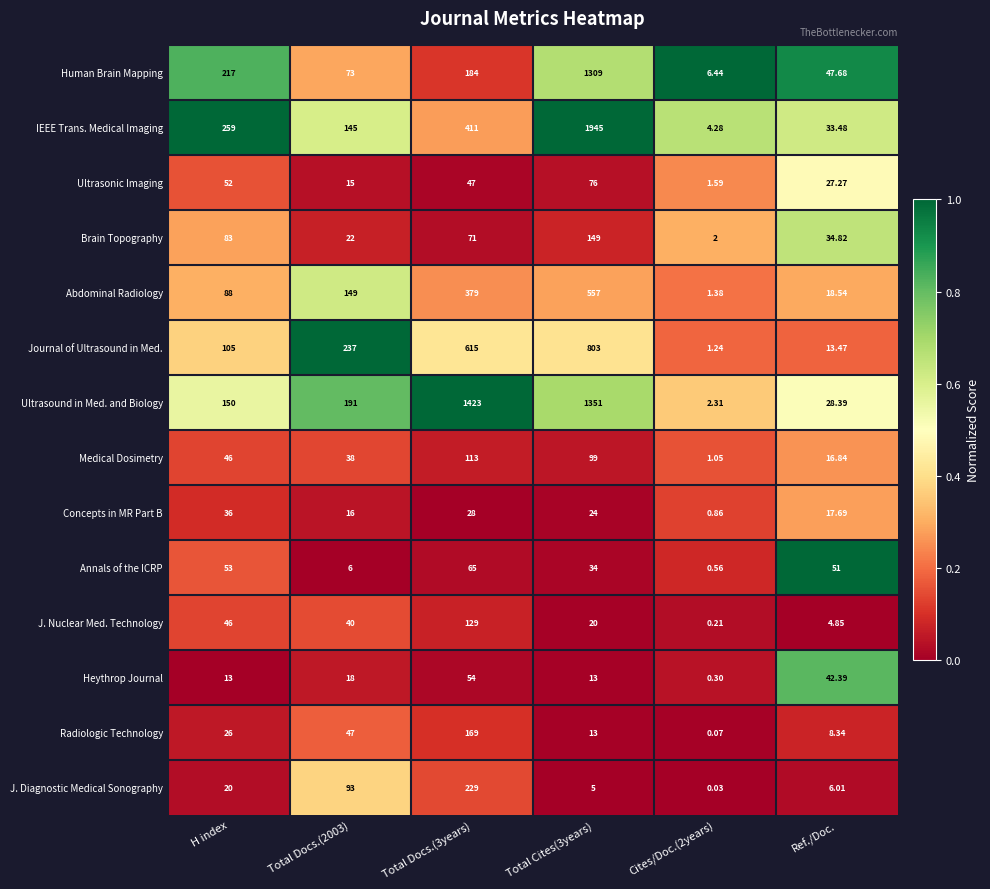

Which series has the largest total across all categories?

Ultrasound in Med. and Biology